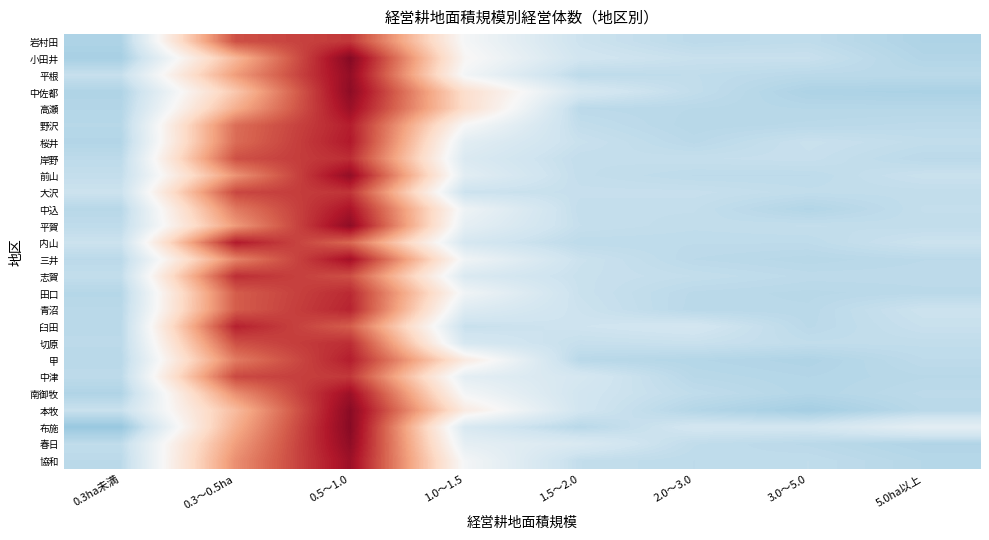

Which label corresponds to the largest value in the chart?

0.5～1.0